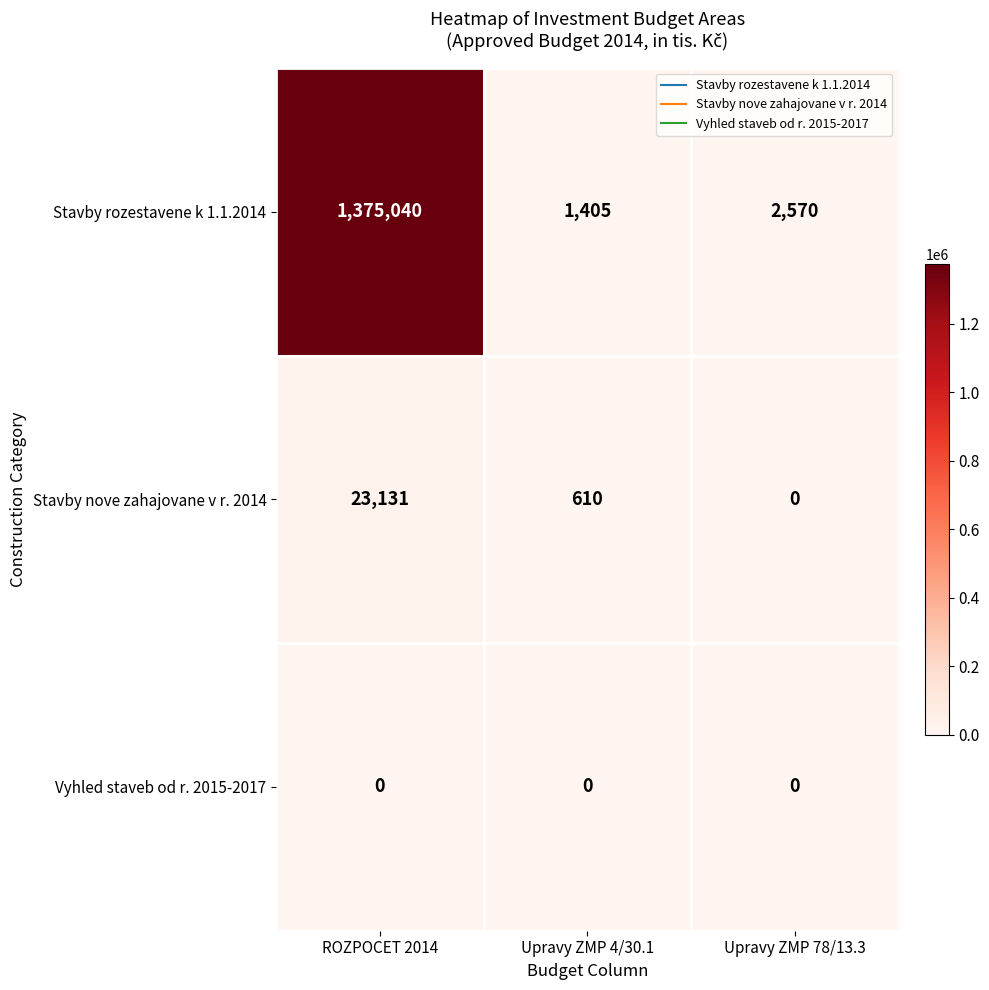

Reading left to right, what are all the values shown in this chart?

Stavby rozestavene k 1.1.2014: ROZPOCET 2014=1375040	Upravy ZMP 4/30.1=1405	Upravy ZMP 78/13.3=2570
Stavby nove zahajovane v r. 2014: ROZPOCET 2014=23131	Upravy ZMP 4/30.1=610	Upravy ZMP 78/13.3=0
Vyhled staveb od r. 2015-2017: ROZPOCET 2014=0	Upravy ZMP 4/30.1=0	Upravy ZMP 78/13.3=0